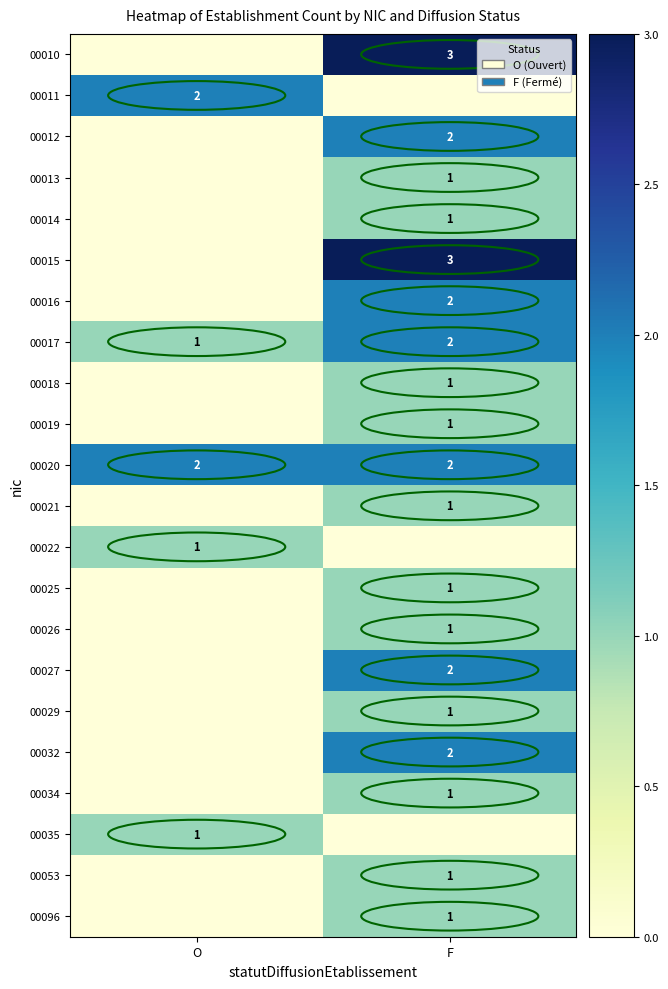

Is it true that 00011 equals 3 at O?

False